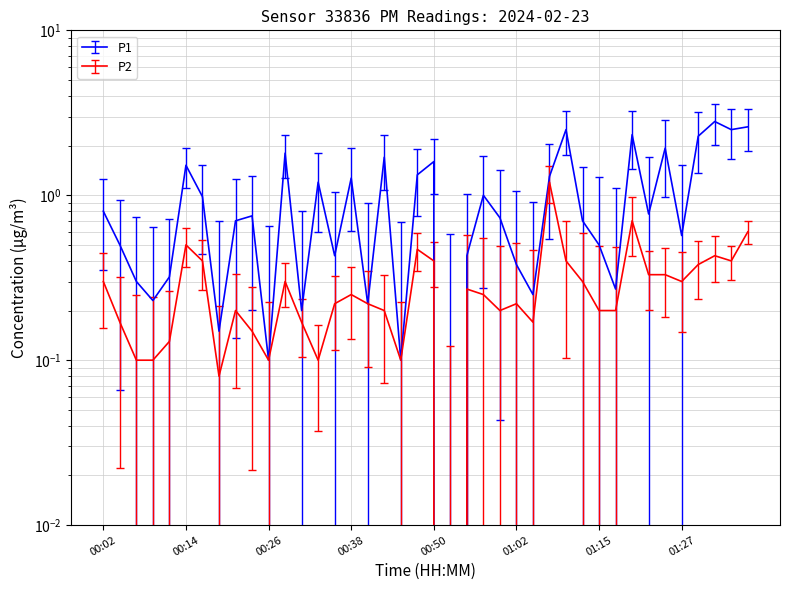

At which label does P2 reach its minimum?

00:53